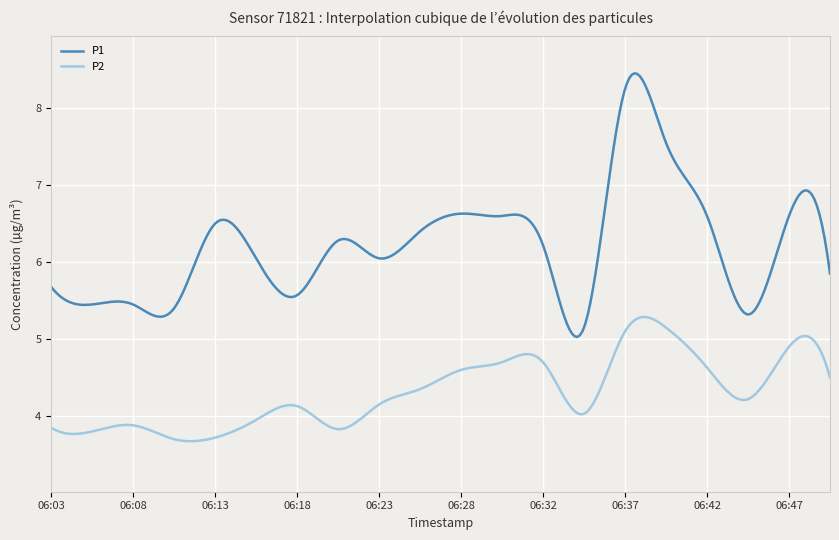

What is the difference between the maximum and minimum values in the P2 series?

1.6